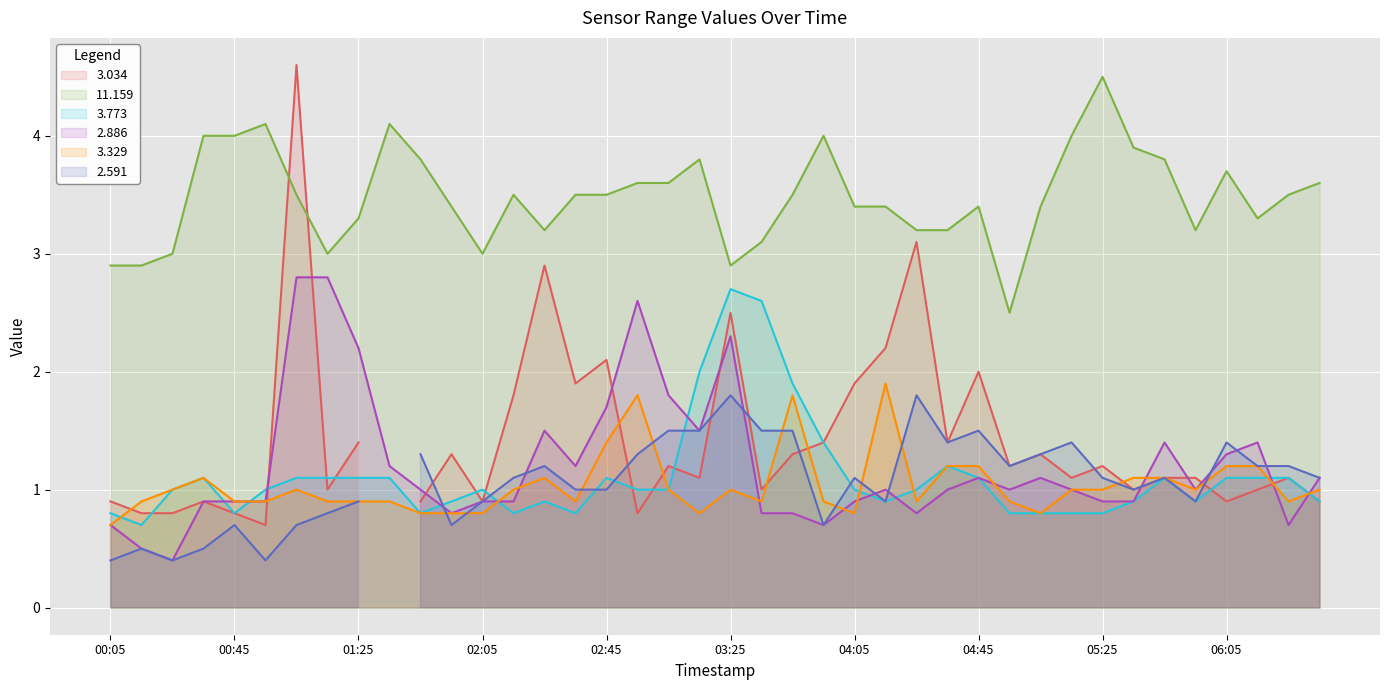

Is the value of 3.773 at 2021/01/09 04:35 greater than the value of 2.886 at 2021/01/09 01:35?

No